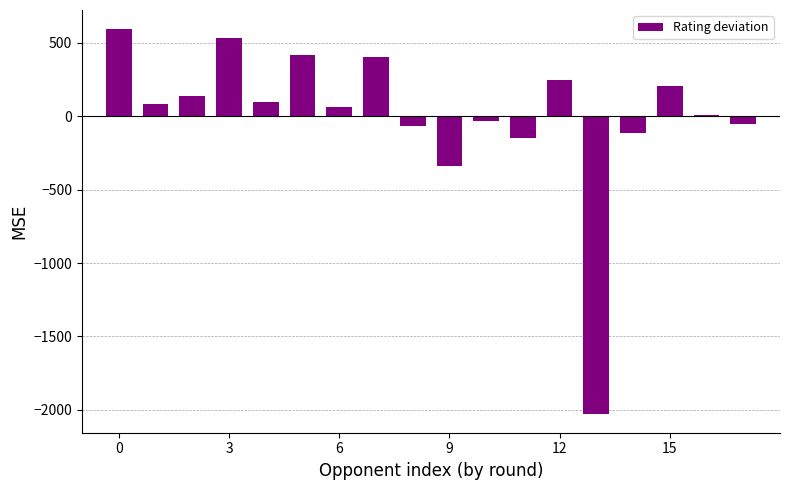

Are the bars horizontal?

No